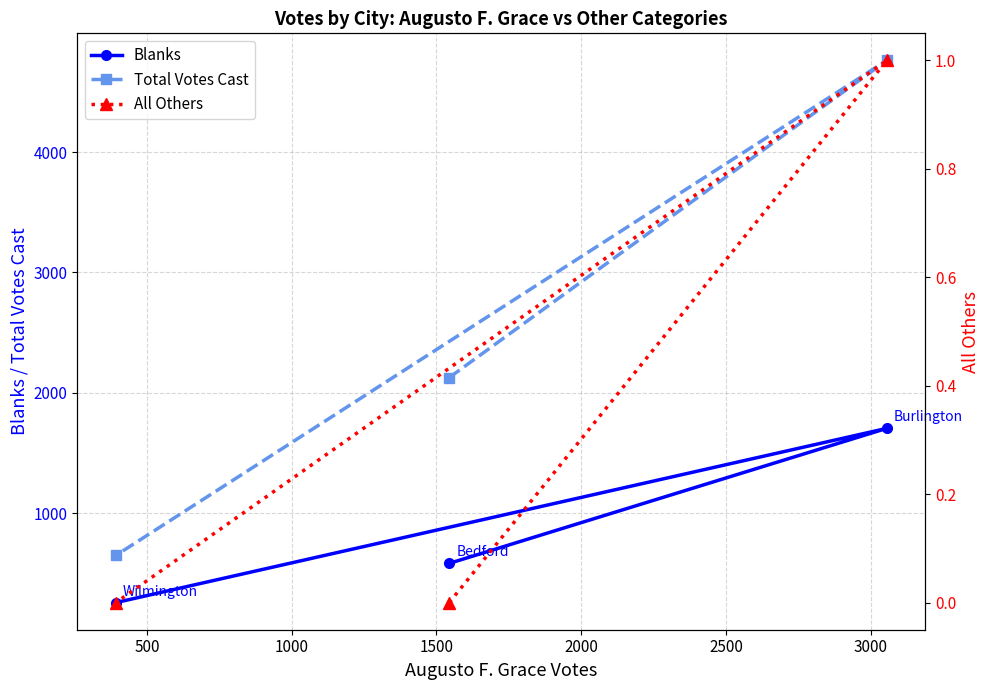

What is the lowest value of the Total Votes Cast series?

649